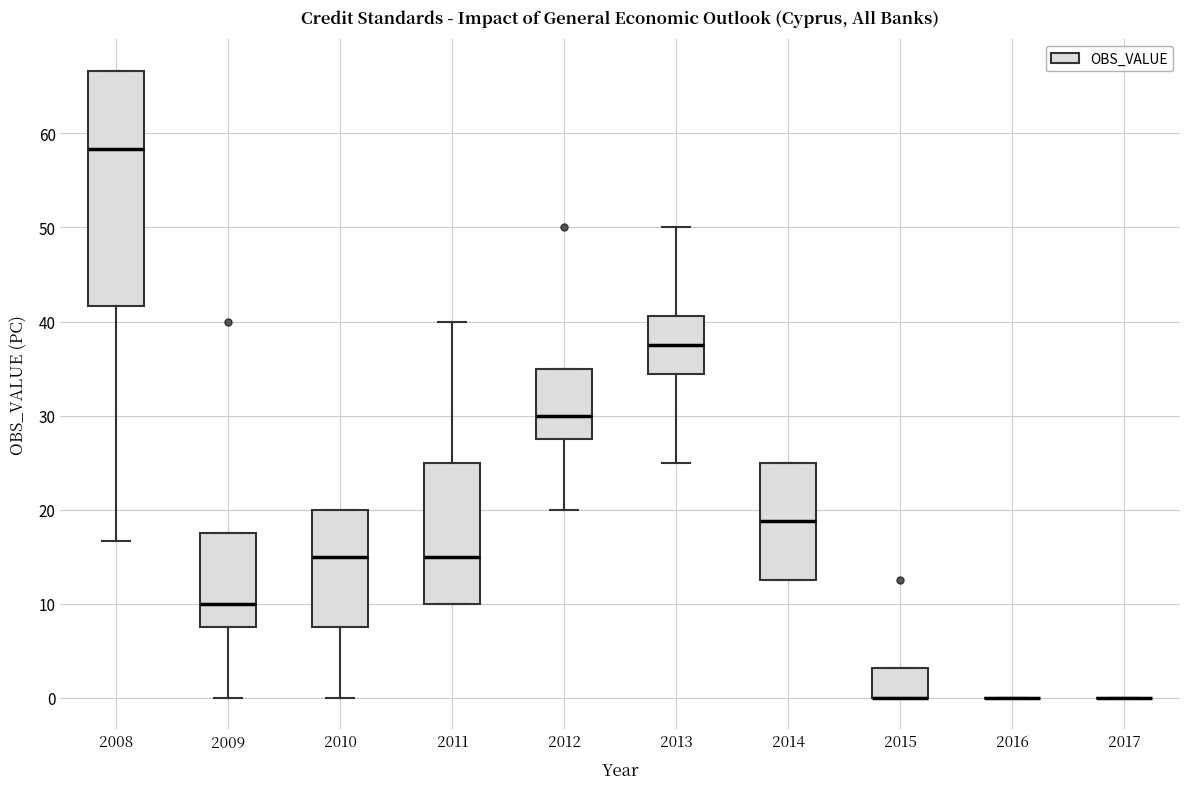

Reading left to right, read every box against the y-axis: the position of its median line, the range the box covers, and the ends of its whiskers. The values are not printed on the chart, so give them approximately, as read against the axis.

2008: median 58, box 42 to 67, whiskers 17 to 67
2009: median 10, box 8 to 18, whiskers 0 to 18
2010: median 15, box 8 to 20, whiskers 0 to 20
2011: median 15, box 10 to 25, whiskers 10 to 40
2012: median 30, box 28 to 35, whiskers 20 to 35
2013: median 38, box 34 to 41, whiskers 25 to 50
2014: median 19, box 13 to 25, whiskers 13 to 25
2015: median 0 (drawn on the box's lower edge), box 0 to 3, whiskers 0 to 3
2016: box collapsed to a line at 0, whiskers 0 to 0
2017: box collapsed to a line at 0, whiskers 0 to 0